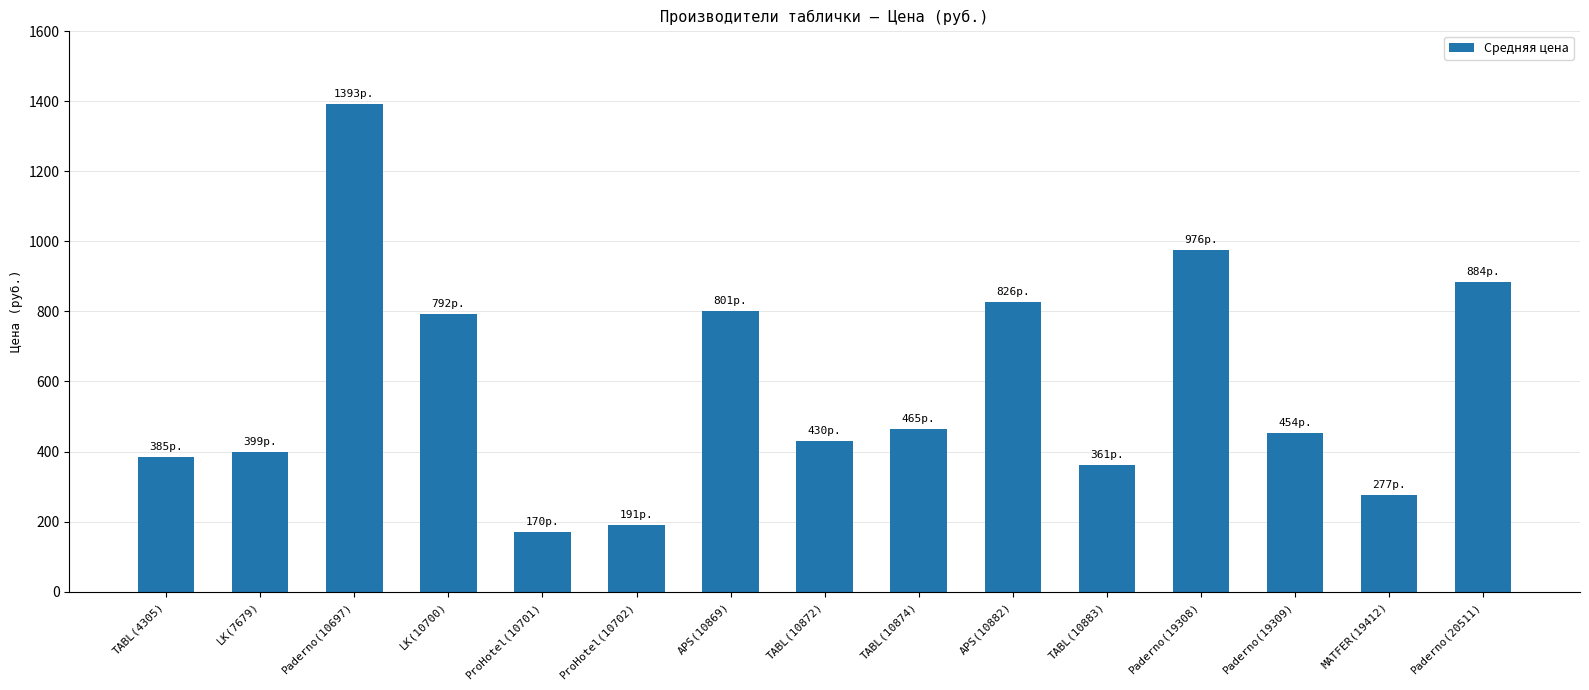

What is the smallest value displayed?

170